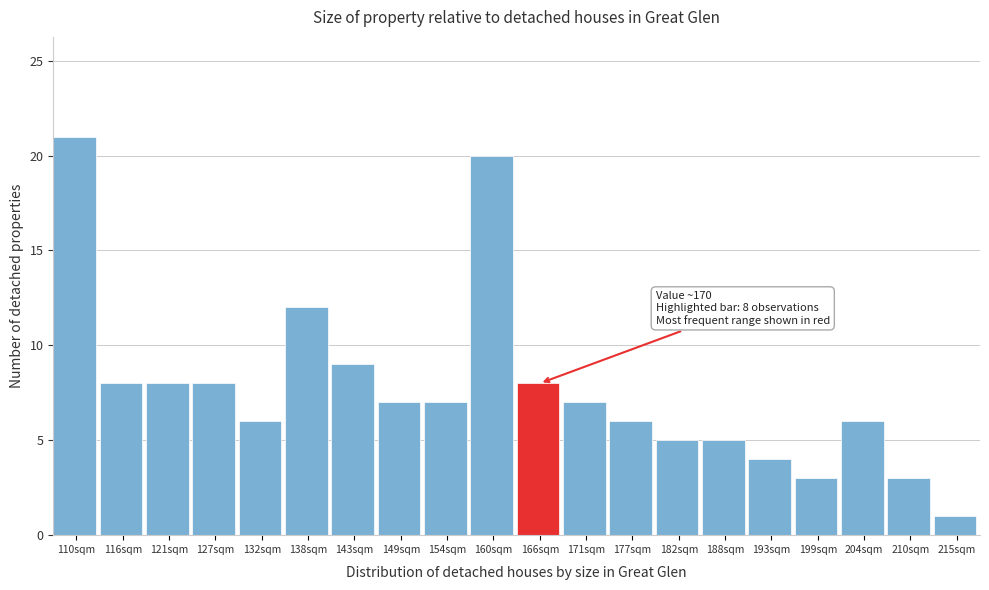

Reading right to left, list all the values displayed in this chart.

215sqm=1	210sqm=3	204sqm=6	199sqm=3	193sqm=4	188sqm=5	182sqm=5	177sqm=6	171sqm=7	166sqm=8	160sqm=20	154sqm=7	149sqm=7	143sqm=9	138sqm=12	132sqm=6	127sqm=8	121sqm=8	116sqm=8	110sqm=21